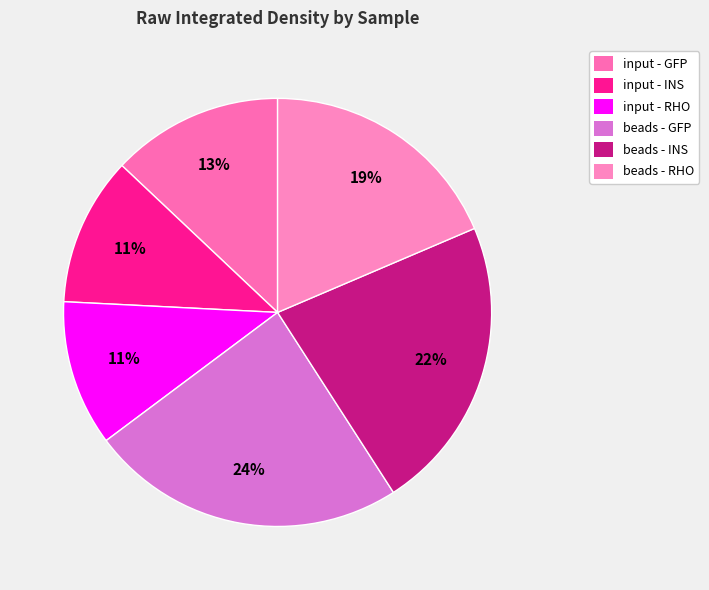

Count the number of slices in the pie.

6